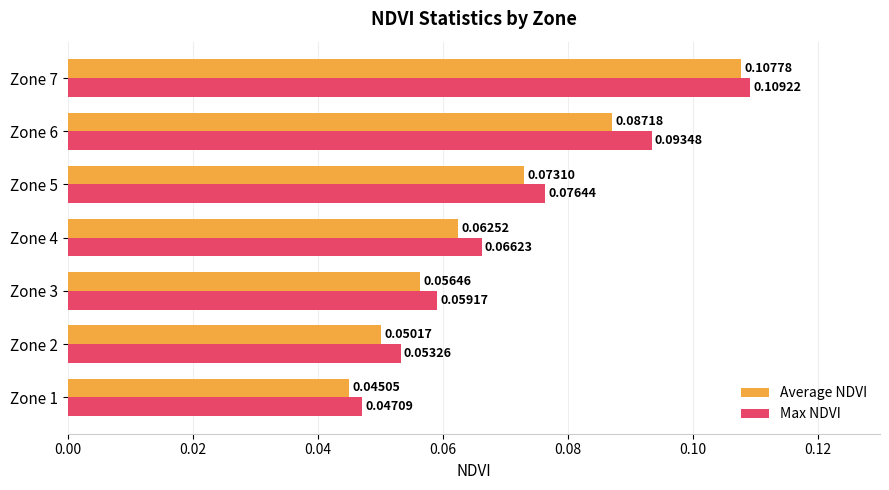

At how many categories does at least one series exceed 0?

7